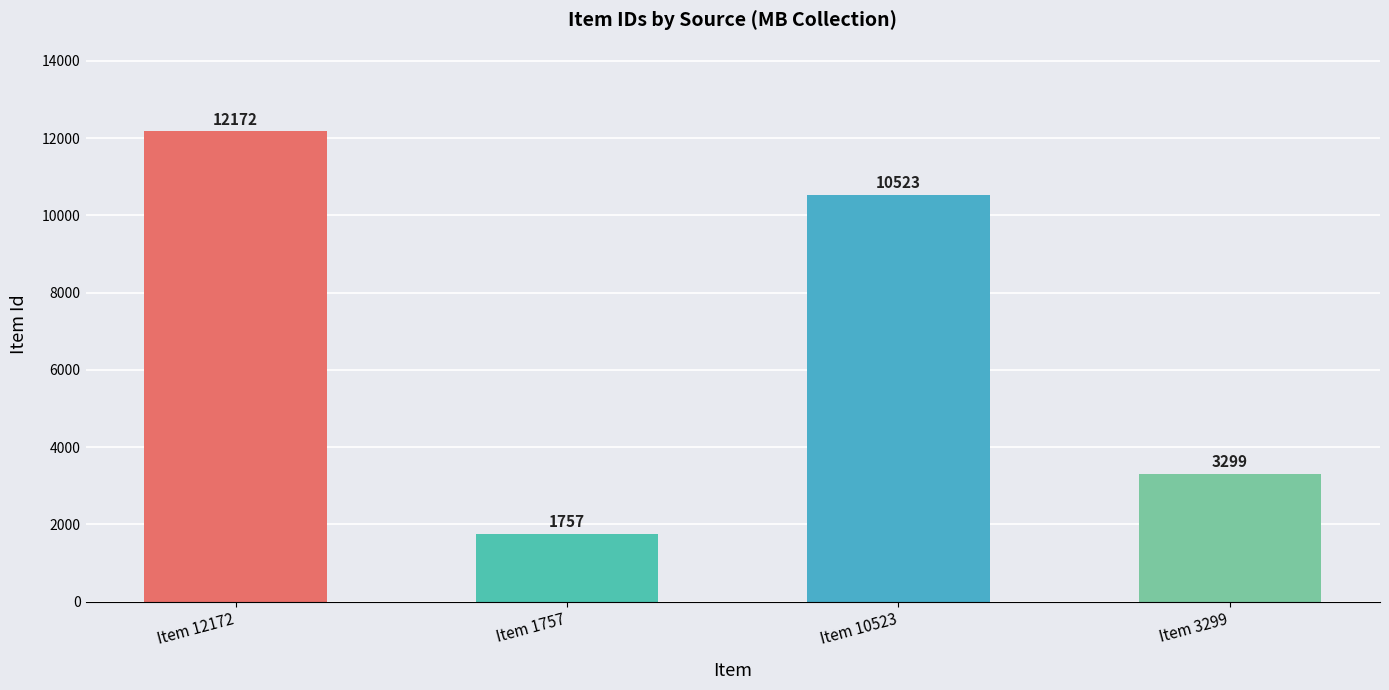

What is the ratio of the value at Item 3299 to the value at Item 10523?

0.3